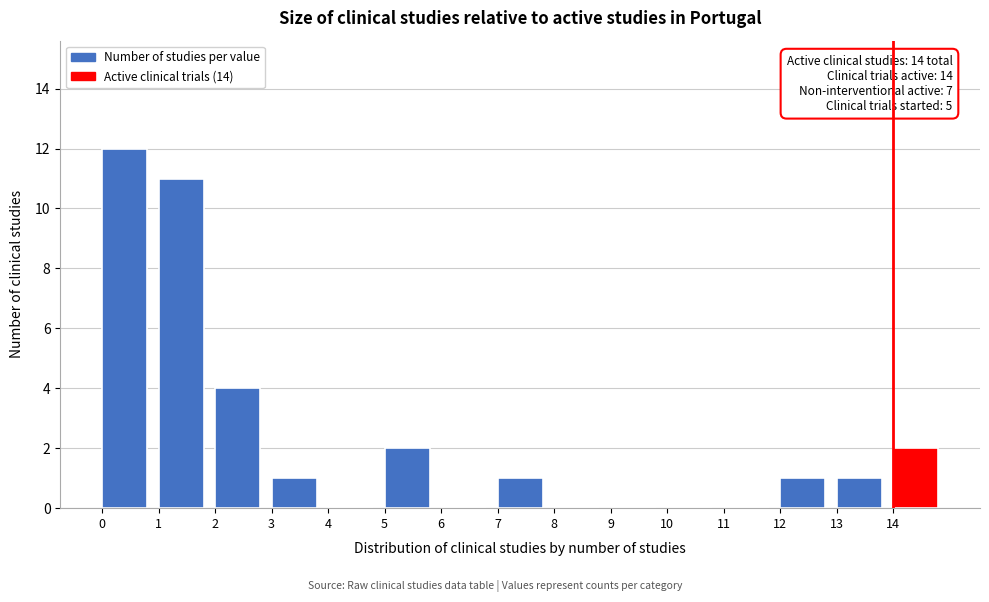

Which range on the x-axis has the tallest bar?

0 to 1